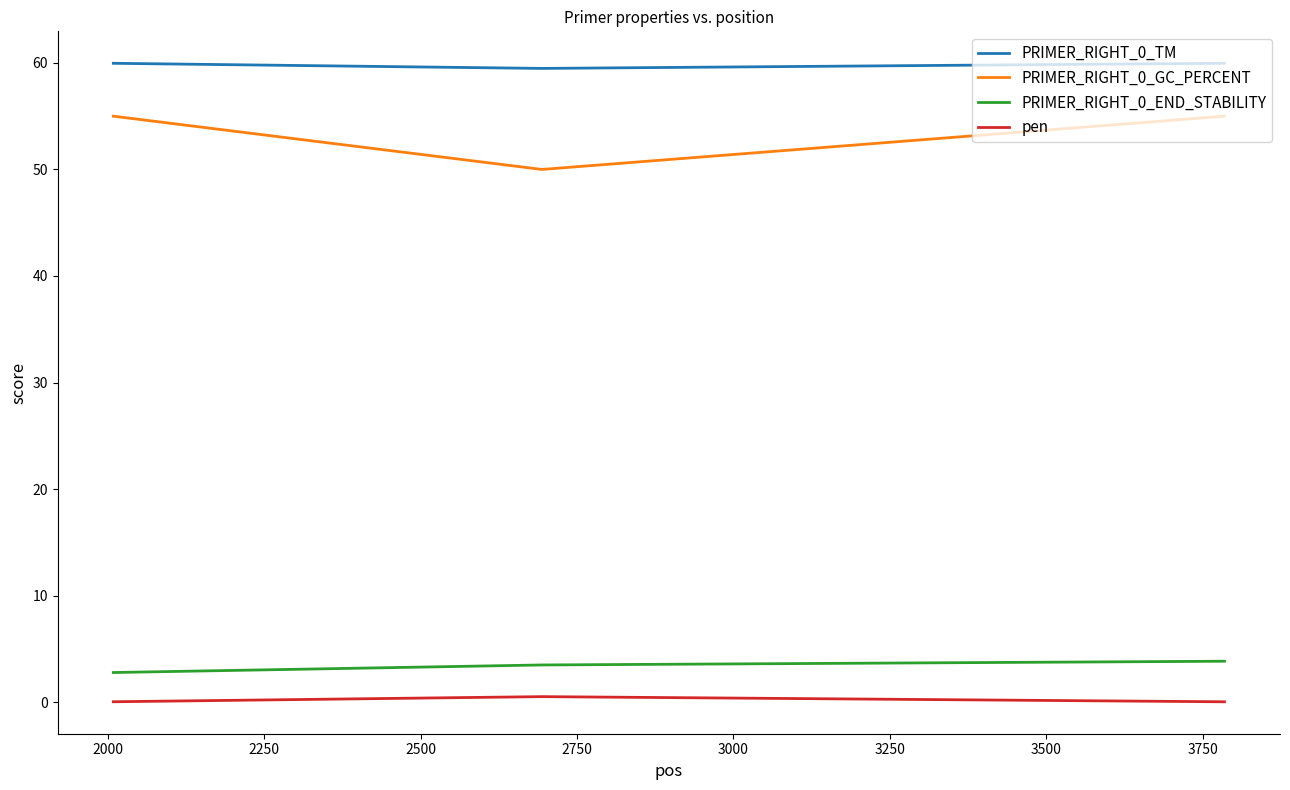

At how many categories does at least one series exceed 36?

3